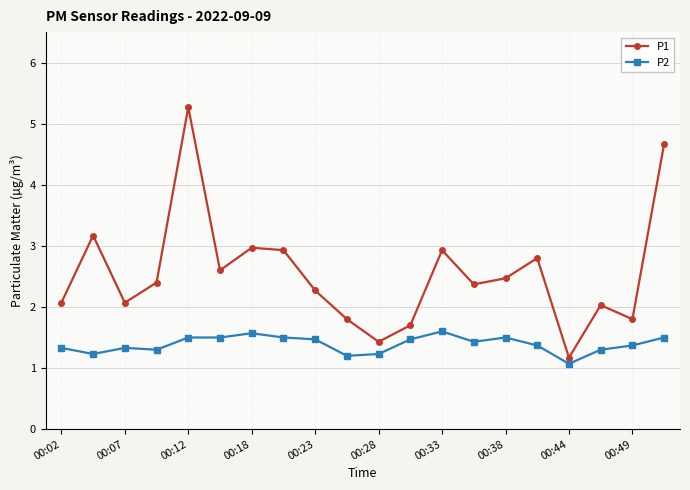

What is the value of the P1 point at the 12th from the left?

1.7